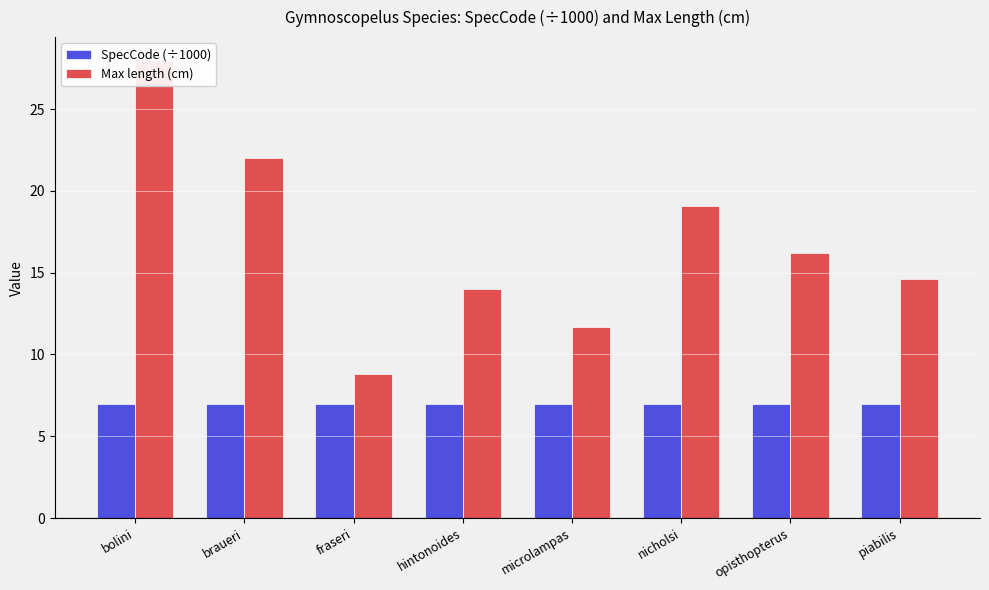

At bolini, list the series in order from largest to smallest.

Max length (cm), SpecCode (÷1000)